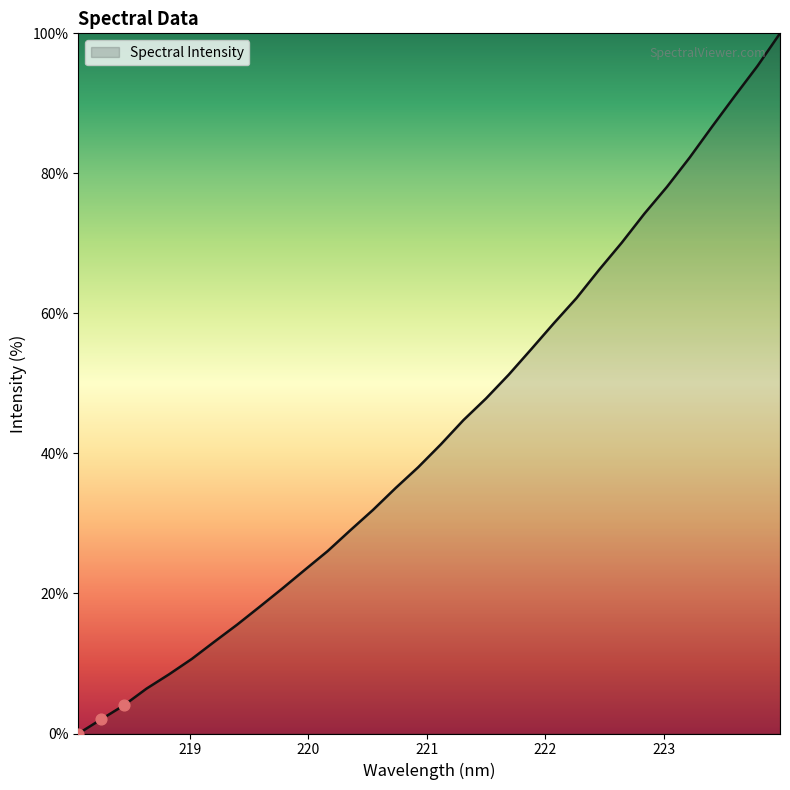

What is the difference between the maximum and minimum values?

100.0